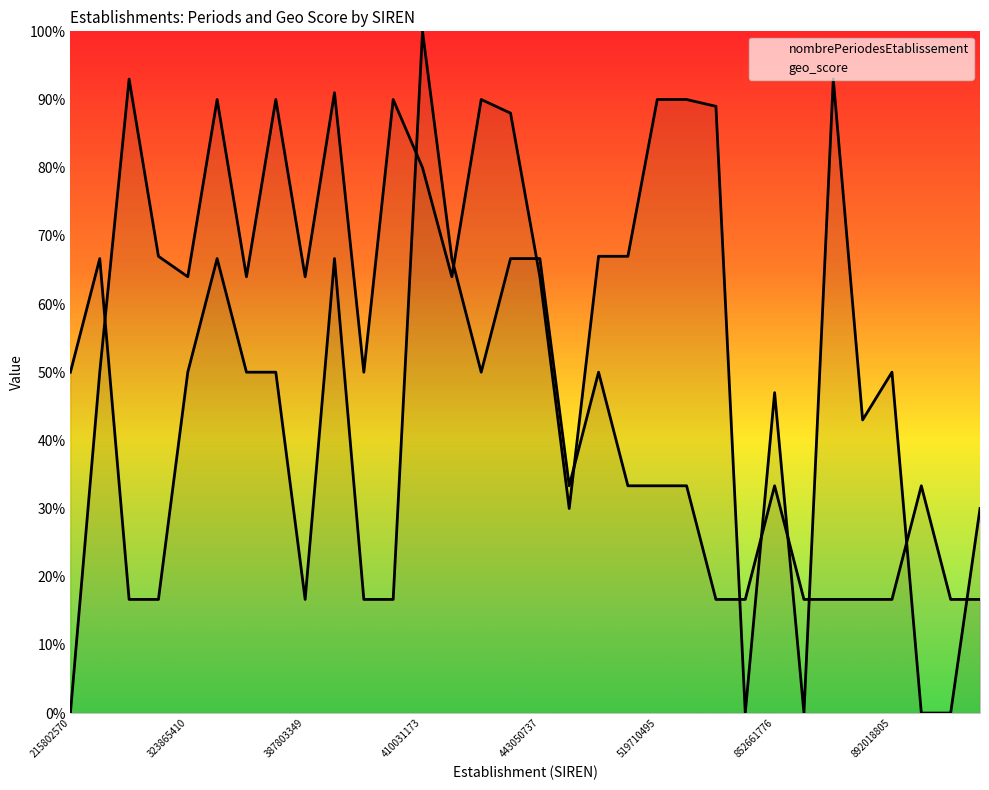

Reading left to right, list all the values displayed in this chart.

nombrePeriodesEtablissement: 0.5	0.7	0.2	0.2	0.5	0.7	0.5	0.5	0.2	0.7	0.2	0.2	1.0	0.7	0.5	0.7	0.7	0.3	0.5	0.3	0.3	0.3	0.2	0.2	0.3	0.2	0.2	0.2	0.2	0.3	0.2	0.2
geo_score: 0.0	0.5	0.9	0.7	0.6	0.9	0.6	0.9	0.6	0.9	0.5	0.9	0.8	0.6	0.9	0.9	0.6	0.3	0.7	0.7	0.9	0.9	0.9	0.0	0.5	0.0	0.9	0.4	0.5	0.0	0.0	0.3